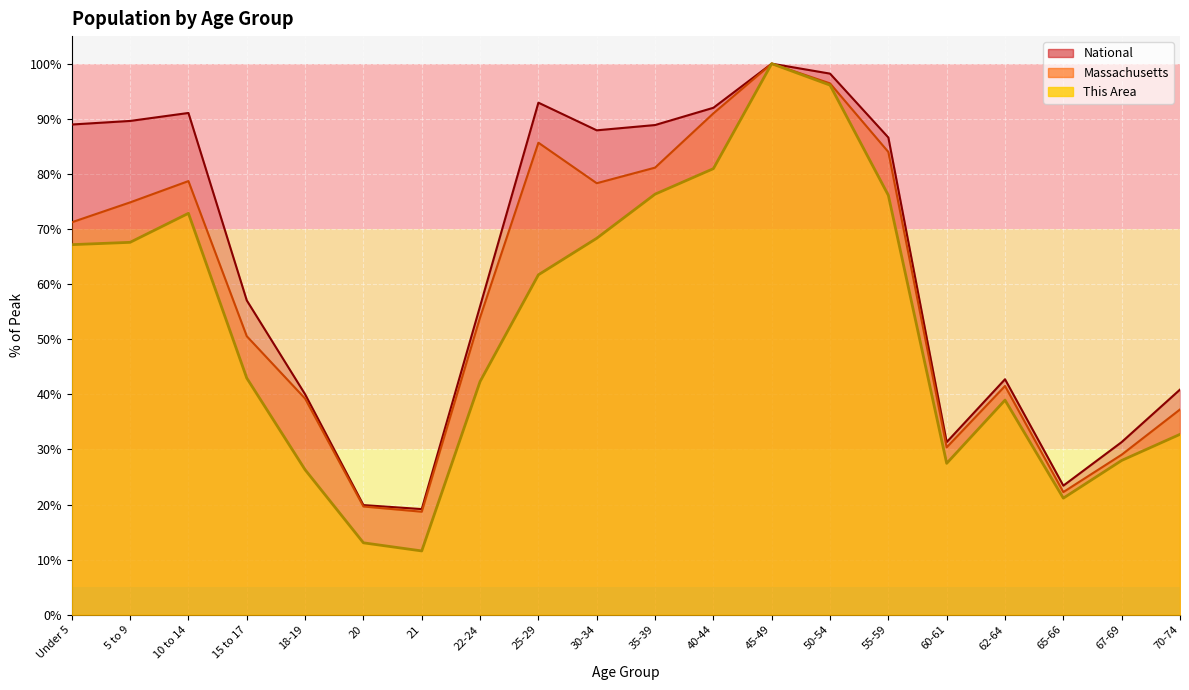

Which category has the highest value in the Massachusetts series?

45-49